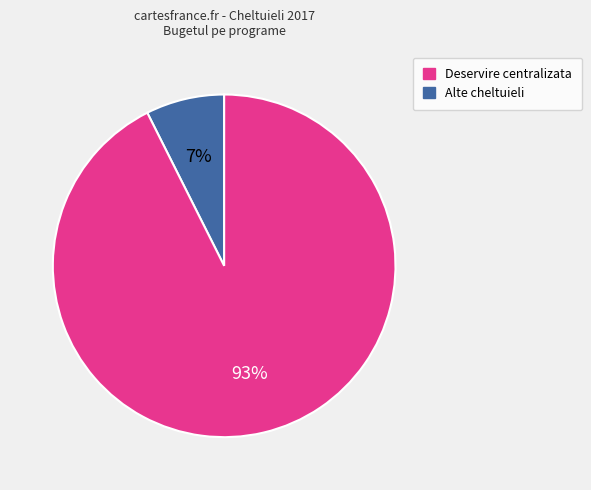

Between Alte cheltuieli and Deservire centralizata, which is larger?

Alte cheltuieli